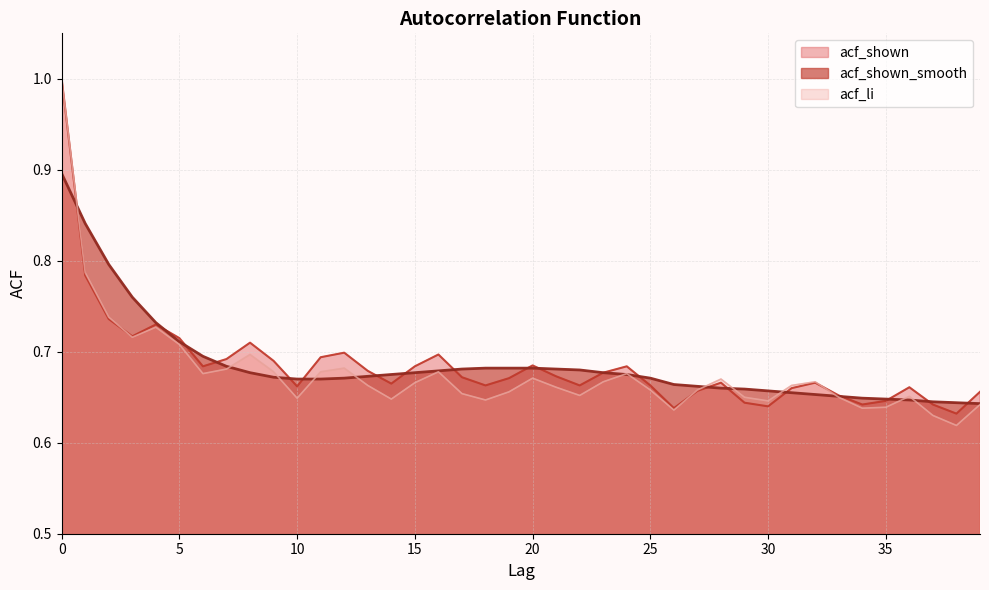

What is the difference between the maximum and second lowest values in the acf_shown series?

0.4